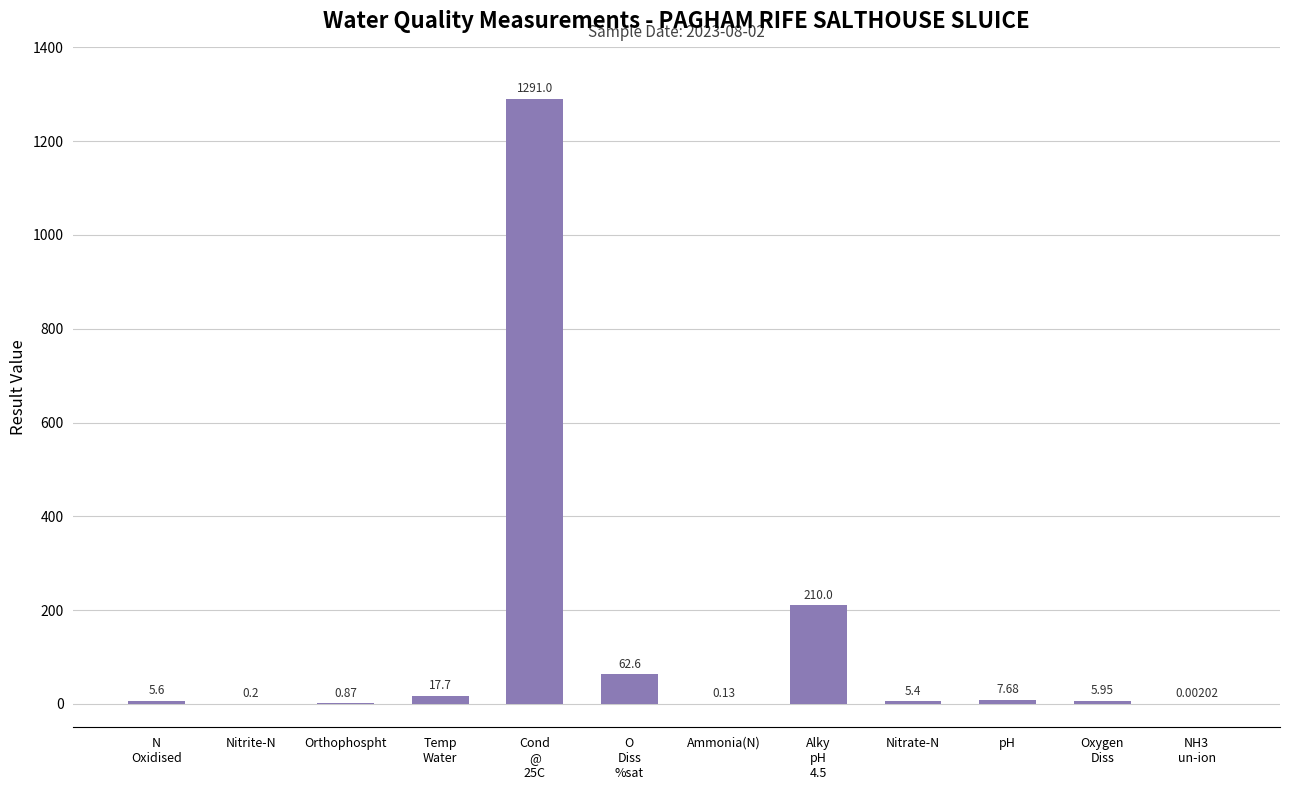

Between Nitrite-N and Orthophospht, which is larger?

Orthophospht